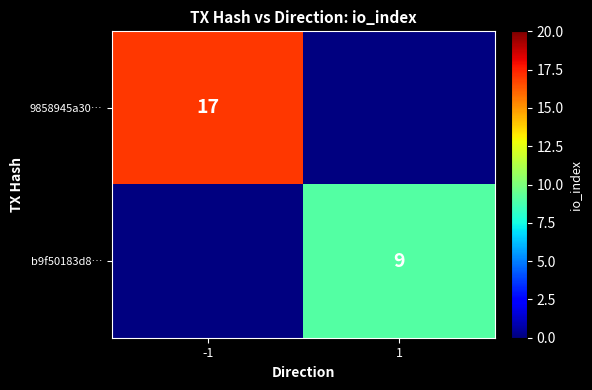

Is it true that b9f50183d8… equals 4.0 at 1?

False